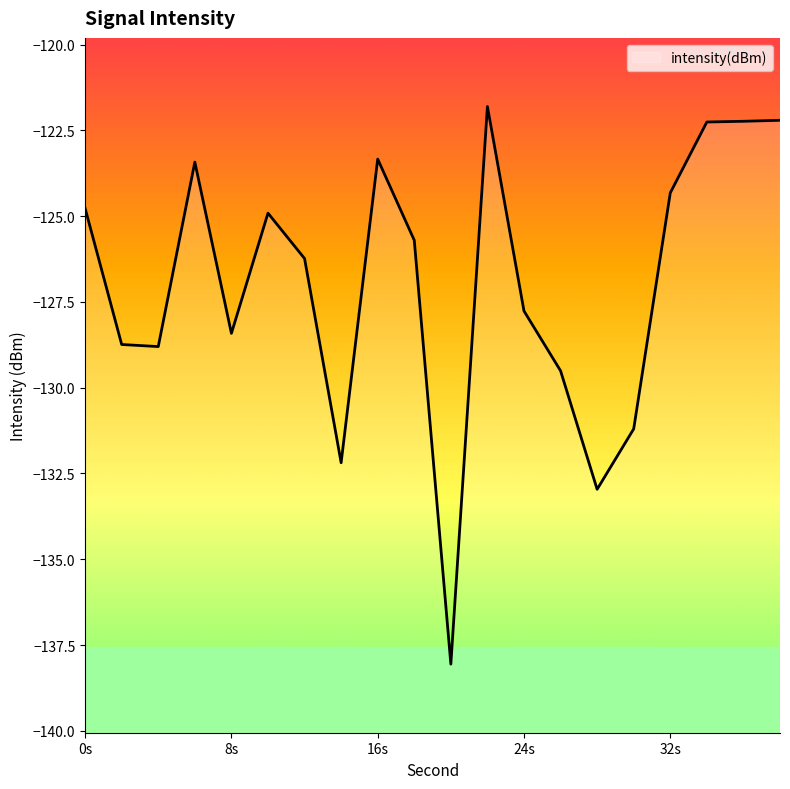

Reading right to left, list all the values displayed in this chart.

-122.2	-122.2	-122.3	-124.3	-131.2	-133.0	-129.5	-127.8	-121.8	-138.1	-125.7	-123.3	-132.2	-126.2	-124.9	-128.4	-123.4	-128.8	-128.7	-124.8